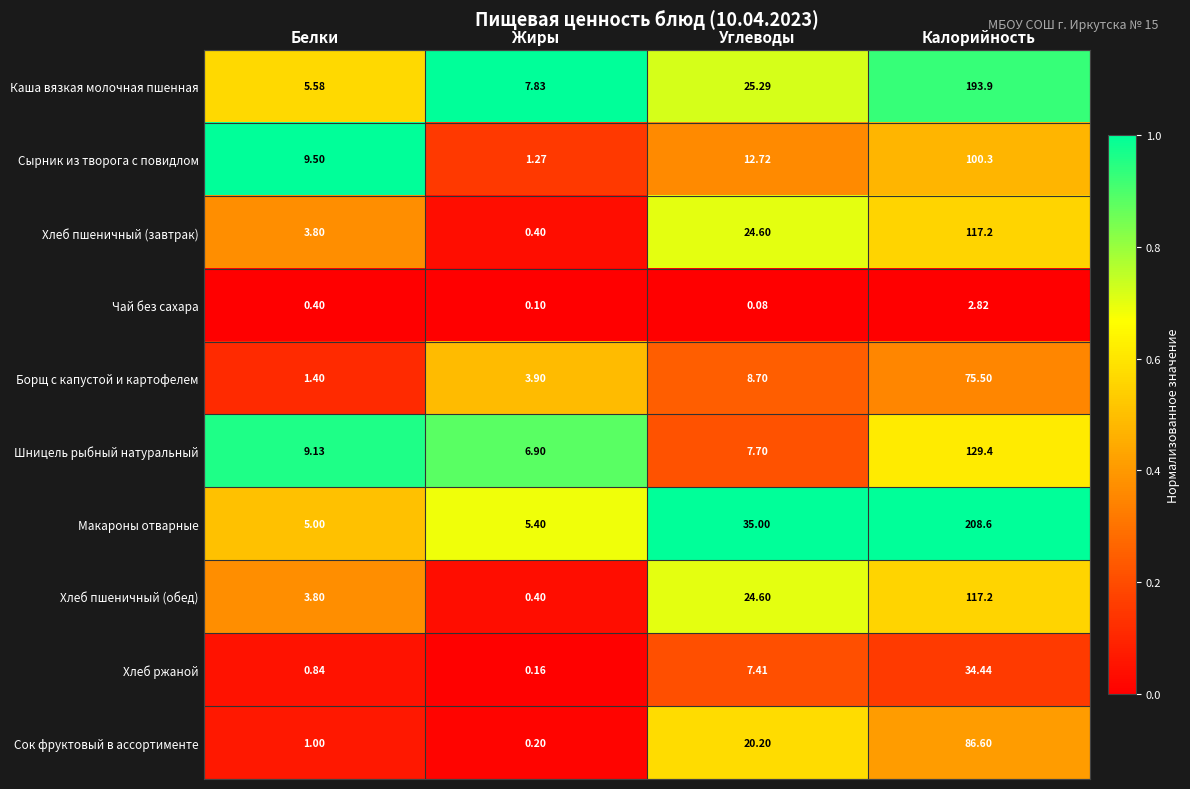

What is the total value across all series at Белки?

40.5